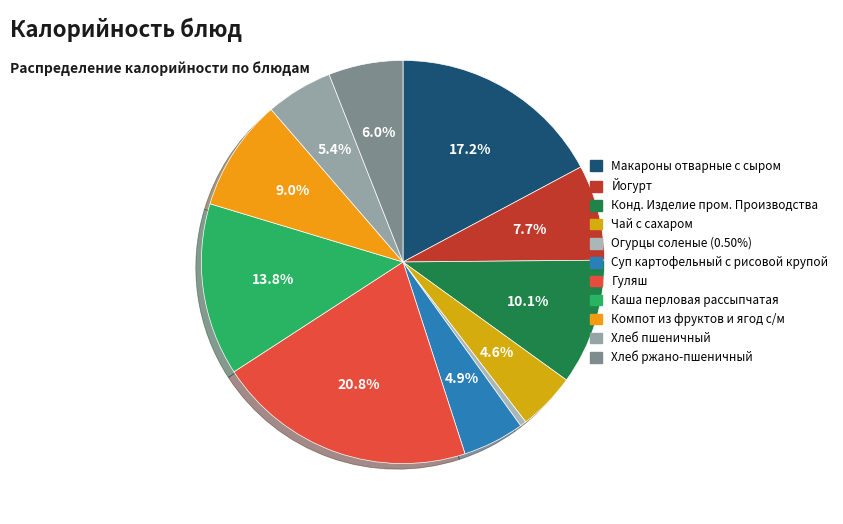

Do Конд. Изделие пром. Производства and Огурцы соленые together represent more than half of the pie?

No